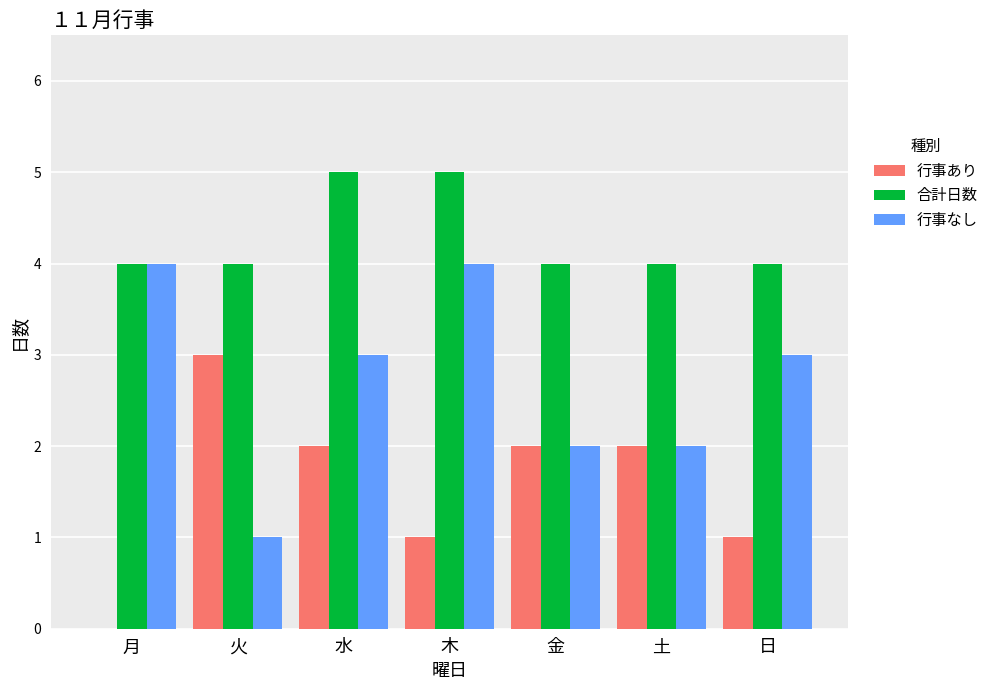

Count the 合計日数 values in the range 4 to 5.

7